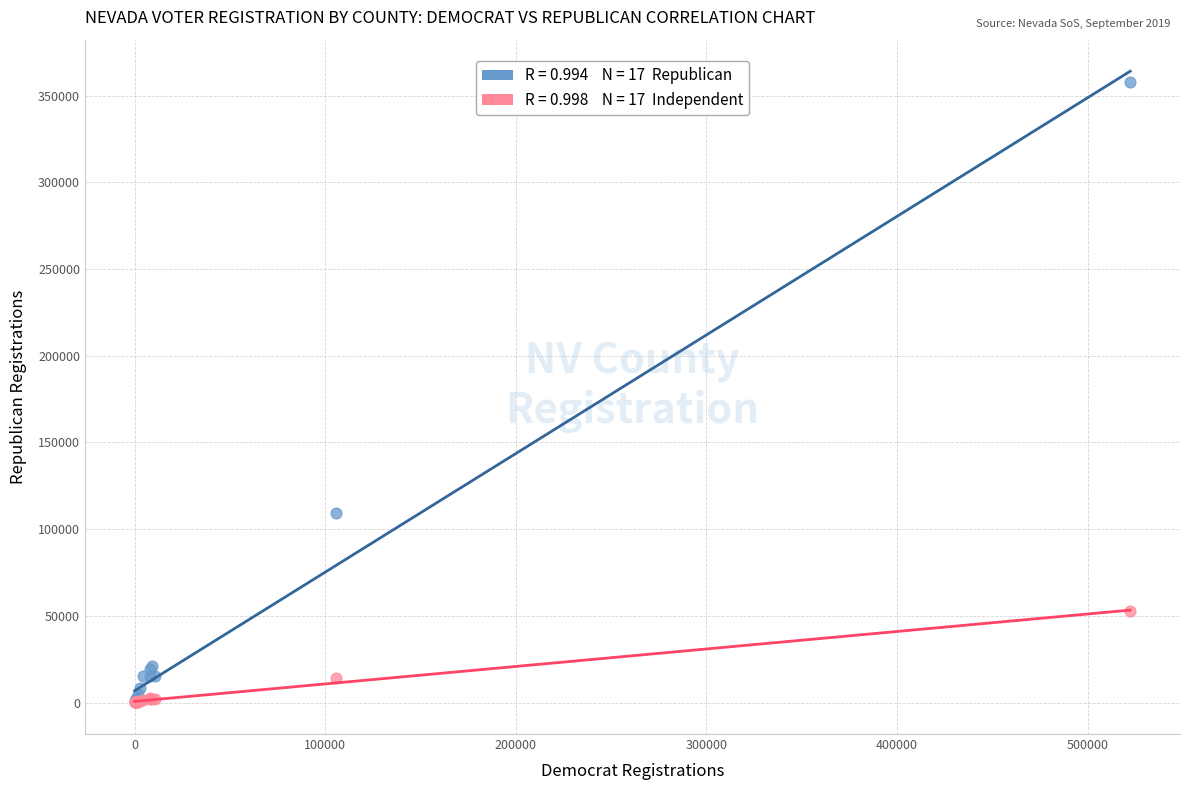

Across all series, what Y value is closest to 178817?

109467